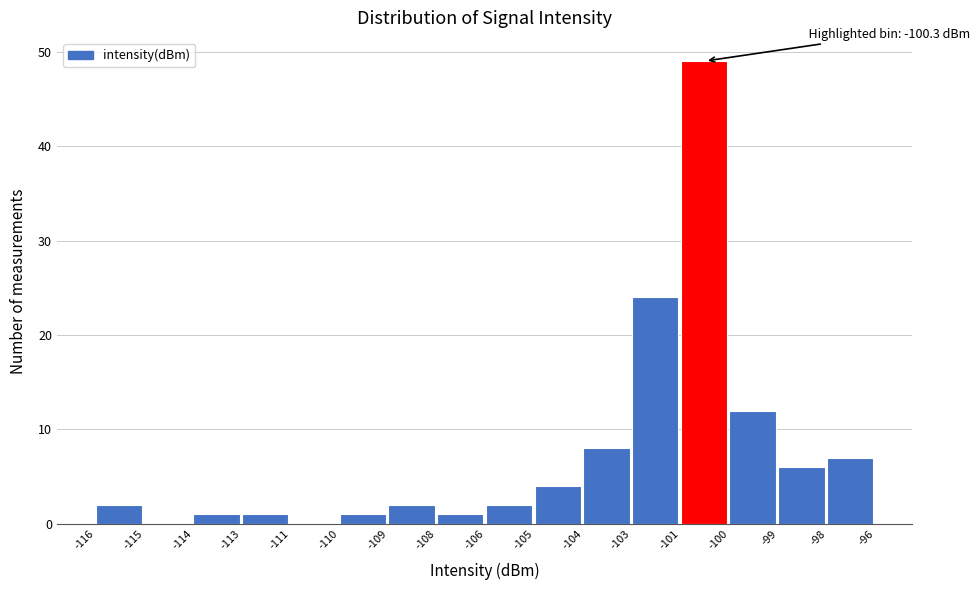

Reading left to right, what are all the values shown in this chart?

-116=2	-115=0	-114=1	-113=1	-111=0	-110=1	-109=2	-108=1	-106=2	-105=4	-104=8	-103=24	-101=49	-100=12	-99=6	-98=7